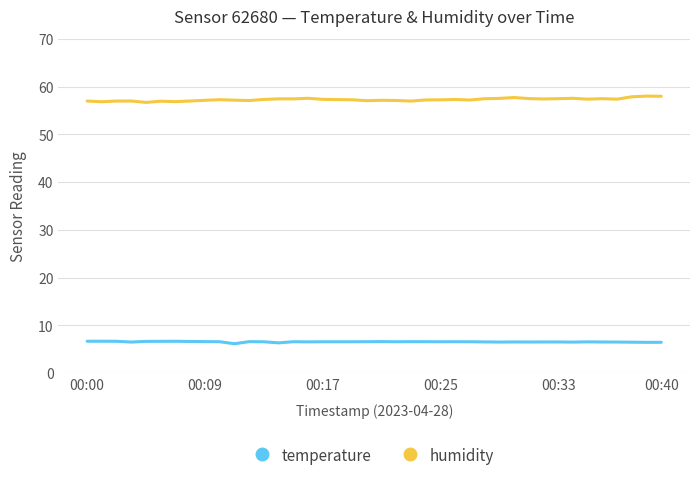

True or false: temperature and humidity cross at least once.

False